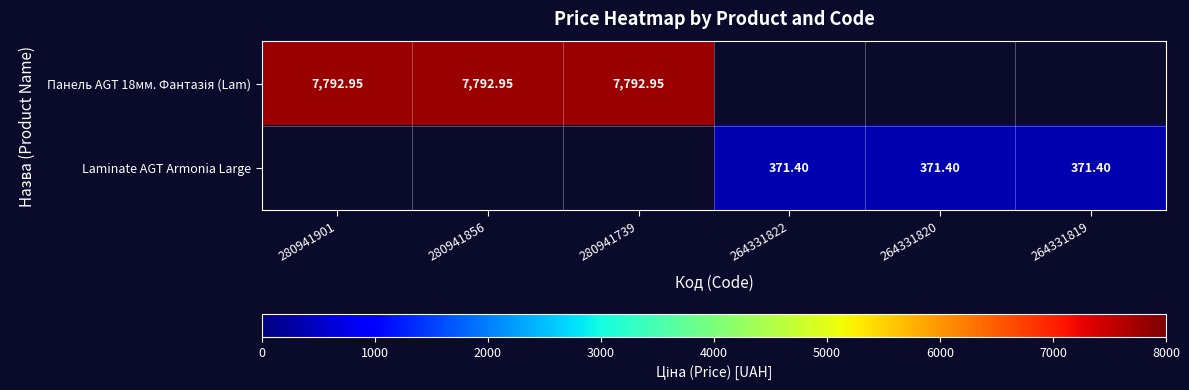

List the series in order of their overall mean, highest first.

Панель AGT 18мм. Фантазія (Lam), Laminate AGT Armonia Large